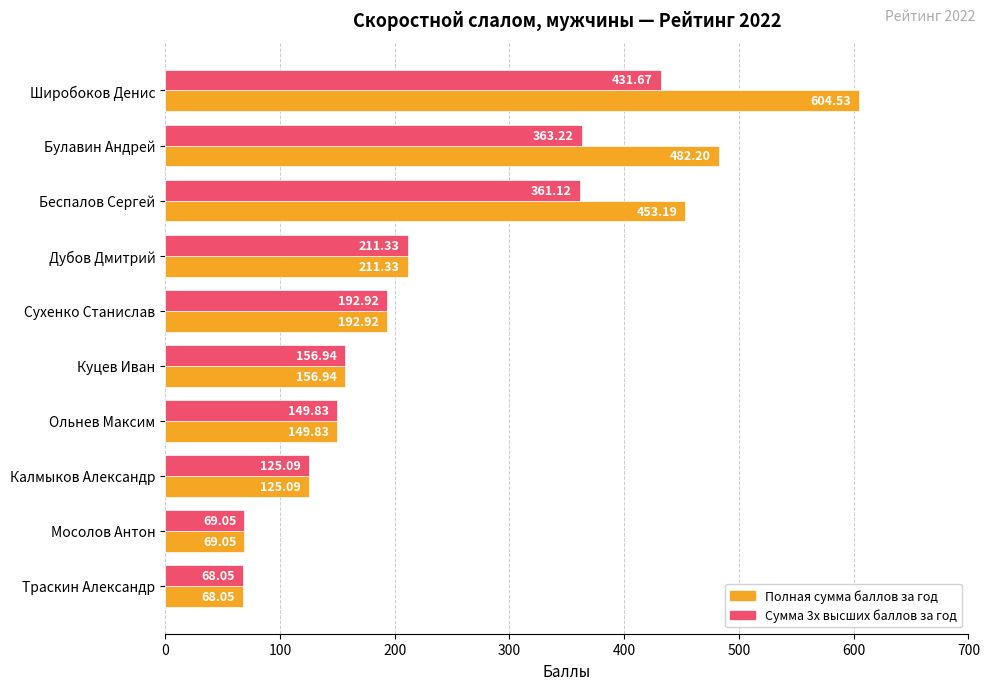

Which category has the highest value across all series?

Широбоков Денис